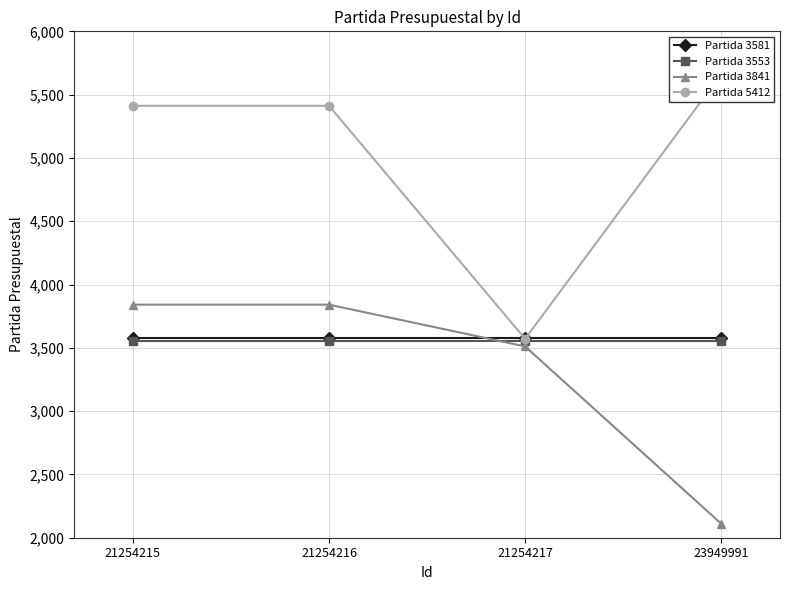

At which label is Partida 3553 closest to 3553?

21254215